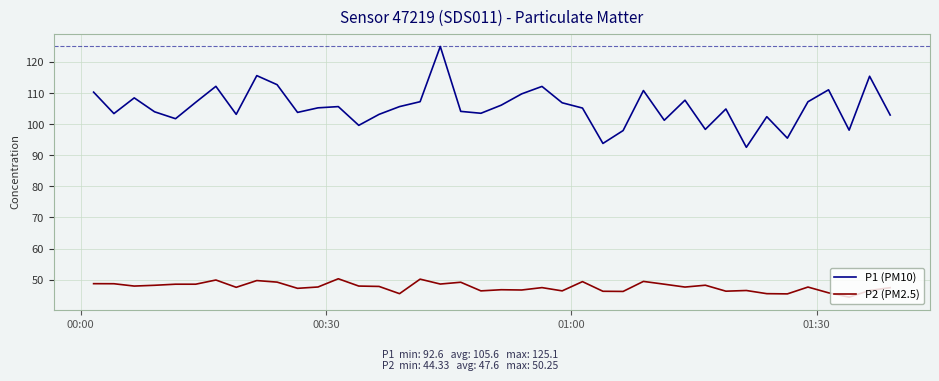

True or false: P2 (PM2.5) and P1 (PM10) cross at least once.

False